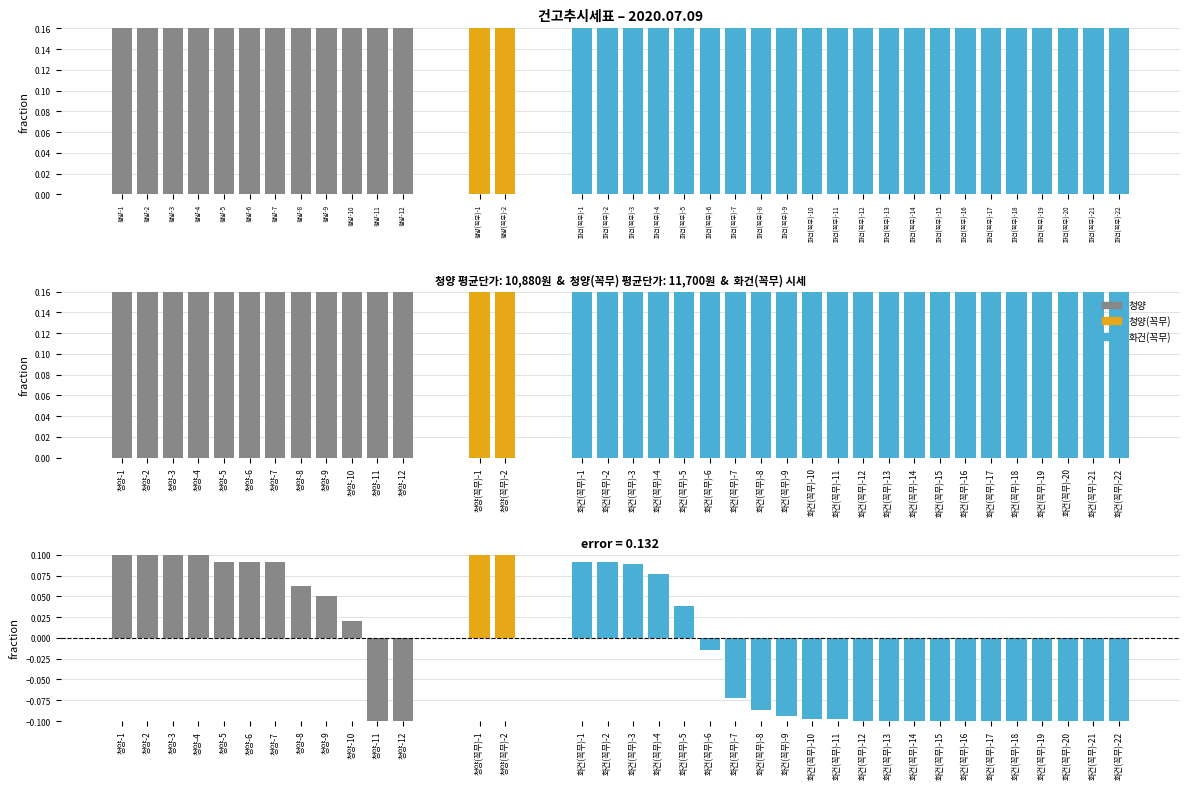

How many values are between 0 and 1?

36